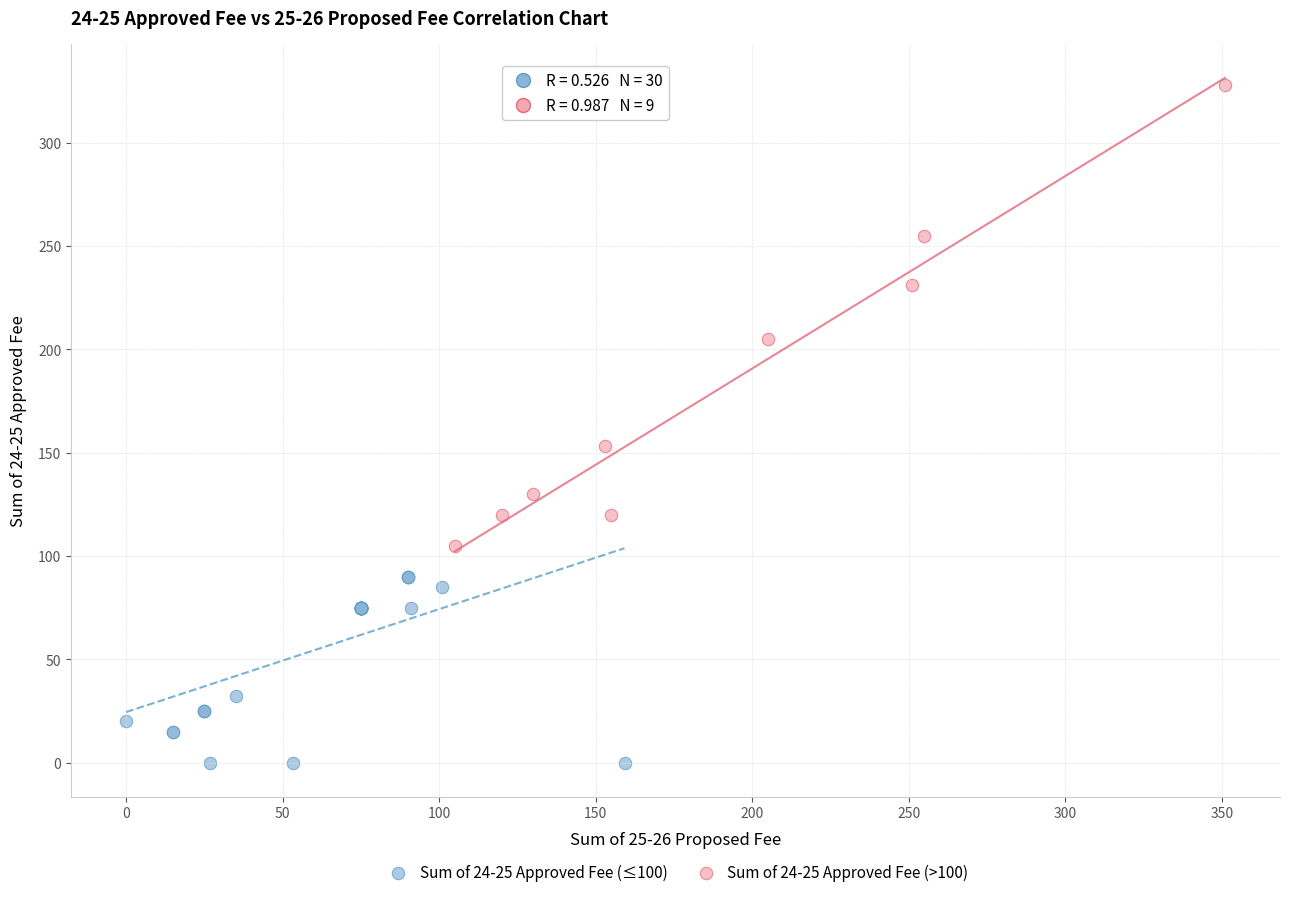

Which series reaches the minimum Y coordinate?

Sum of 24-25 Approved Fee (≤100)